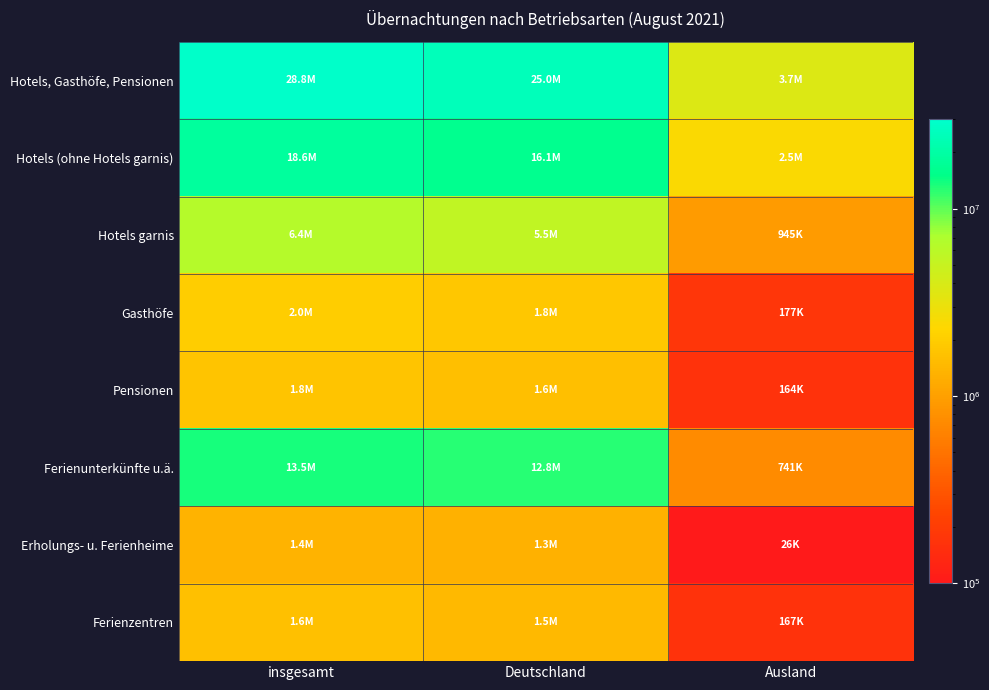

Reading left to right, what are all the values shown in this chart?

Hotels, Gasthöfe, Pensionen: insgesamt=28774641	Deutschland=25026401	Ausland=3748240
Hotels (ohne Hotels garnis): insgesamt=18604139	Deutschland=16141868	Ausland=2462271
Hotels garnis: insgesamt=6402668	Deutschland=5457838	Ausland=944830
Gasthöfe: insgesamt=1999387	Deutschland=1822523	Ausland=176864
Pensionen: insgesamt=1768447	Deutschland=1604172	Ausland=164275
Ferienunterkünfte u.ä.: insgesamt=13501034	Deutschland=12760050	Ausland=740984
Erholungs- u. Ferienheime: insgesamt=1350504	Deutschland=1324055	Ausland=26449
Ferienzentren: insgesamt=1641003	Deutschland=1474261	Ausland=166742